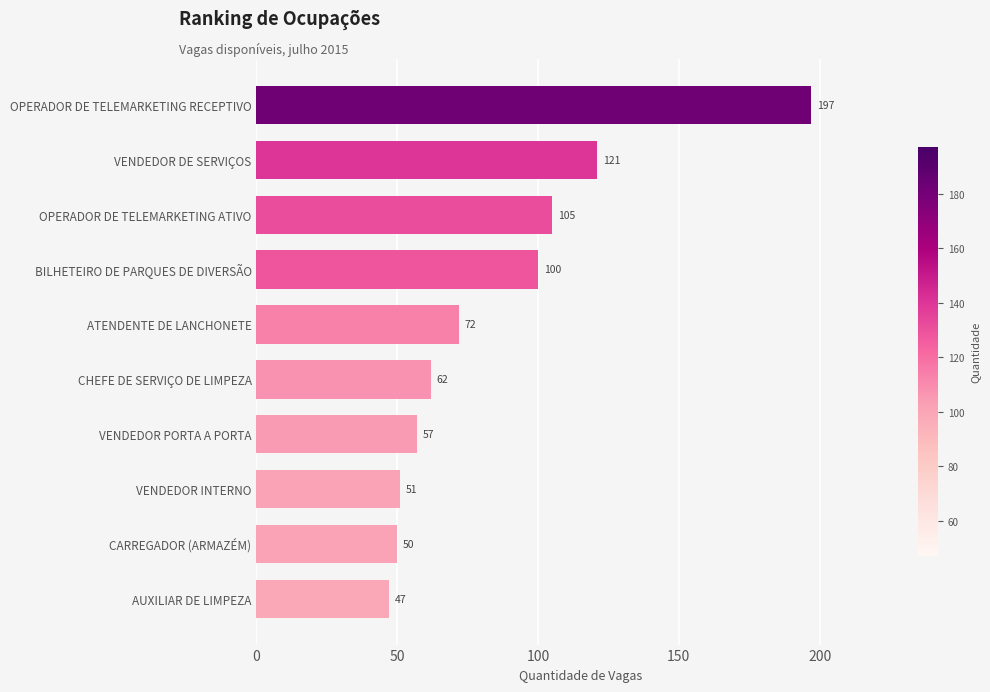

Reading bottom to top, what are all the values shown in this chart?

AUXILIAR DE LIMPEZA=47	CARREGADOR (ARMAZÉM)=50	VENDEDOR INTERNO=51	VENDEDOR PORTA A PORTA=57	CHEFE DE SERVIÇO DE LIMPEZA=62	ATENDENTE DE LANCHONETE=72	BILHETEIRO DE PARQUES DE DIVERSÃO=100	OPERADOR DE TELEMARKETING ATIVO=105	VENDEDOR DE SERVIÇOS=121	OPERADOR DE TELEMARKETING RECEPTIVO=197